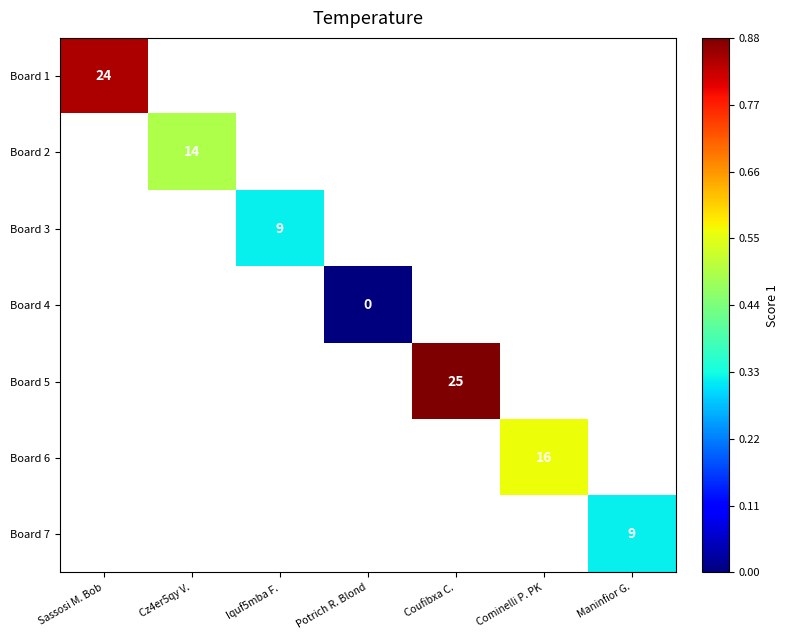

The value of Board 1 at Sassosi M. Bob is 24. True or false?

True